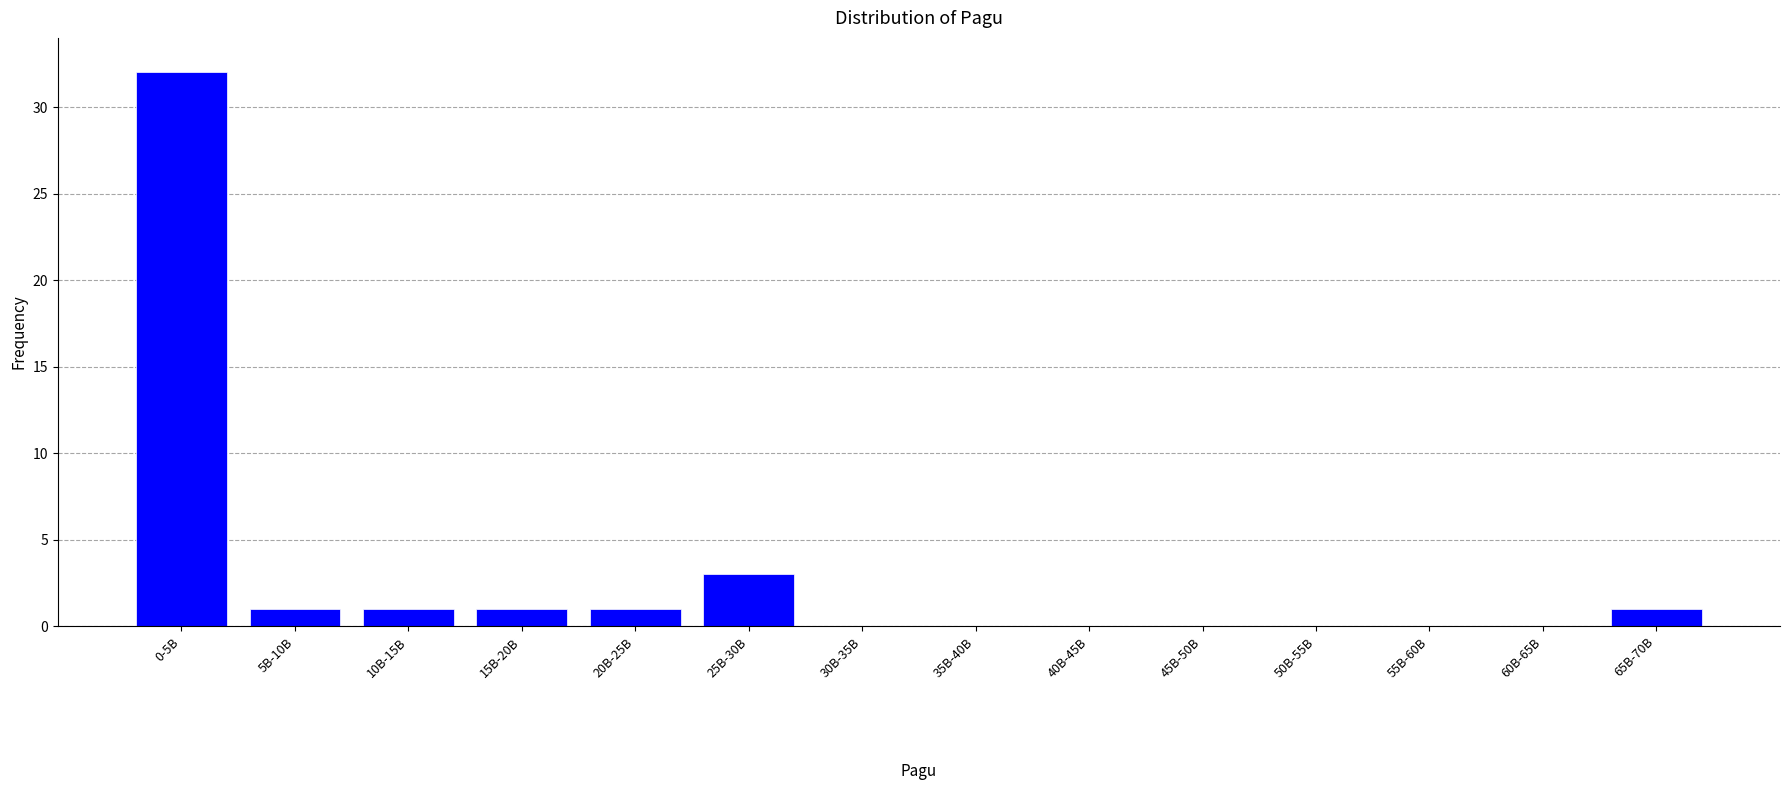

Reading left to right, what are all the values shown in this chart?

0-5B=32	5B-10B=1	10B-15B=1	15B-20B=1	20B-25B=1	25B-30B=3	30B-35B=0	35B-40B=0	40B-45B=0	45B-50B=0	50B-55B=0	55B-60B=0	60B-65B=0	65B-70B=1